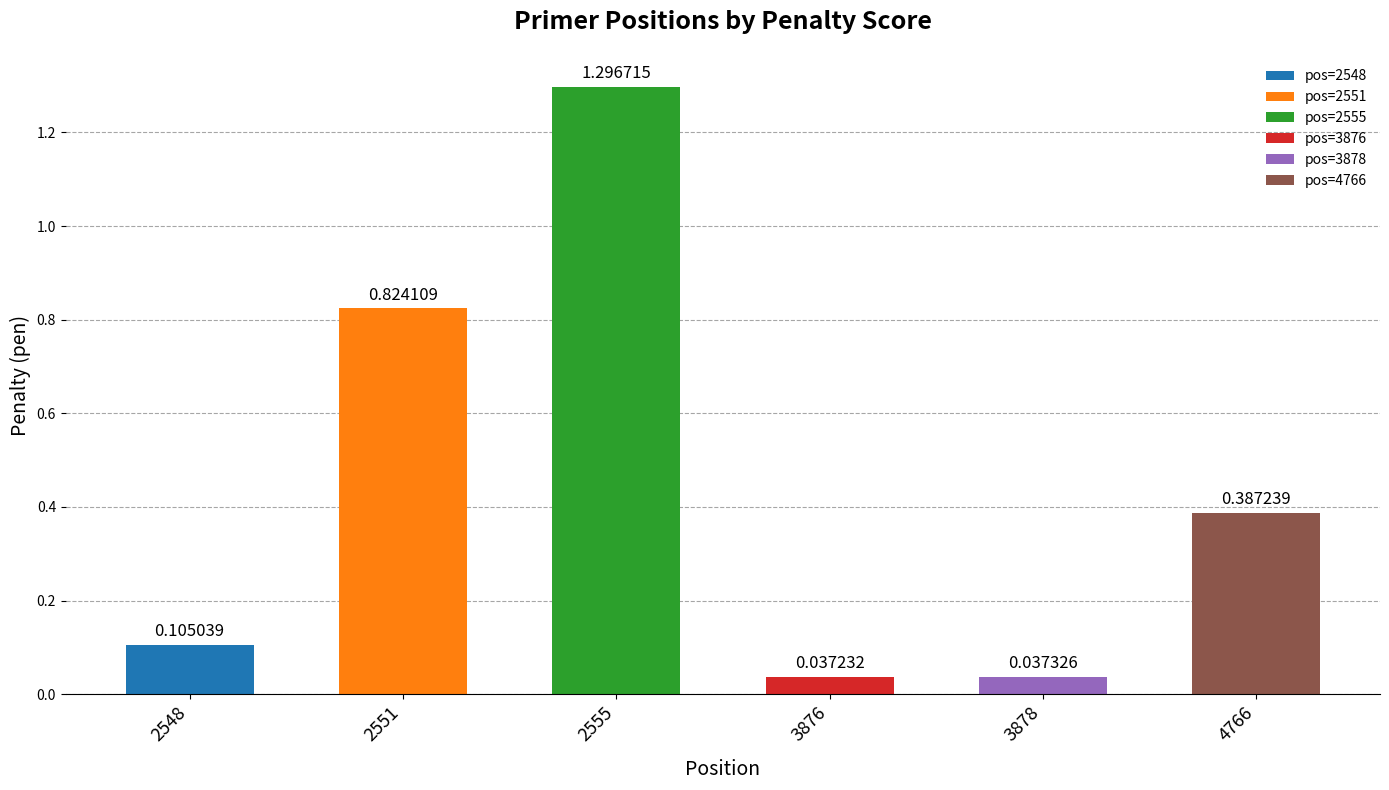

Rank the categories by value from highest to lowest.

2555, 2551, 4766, 2548, 3878, 3876